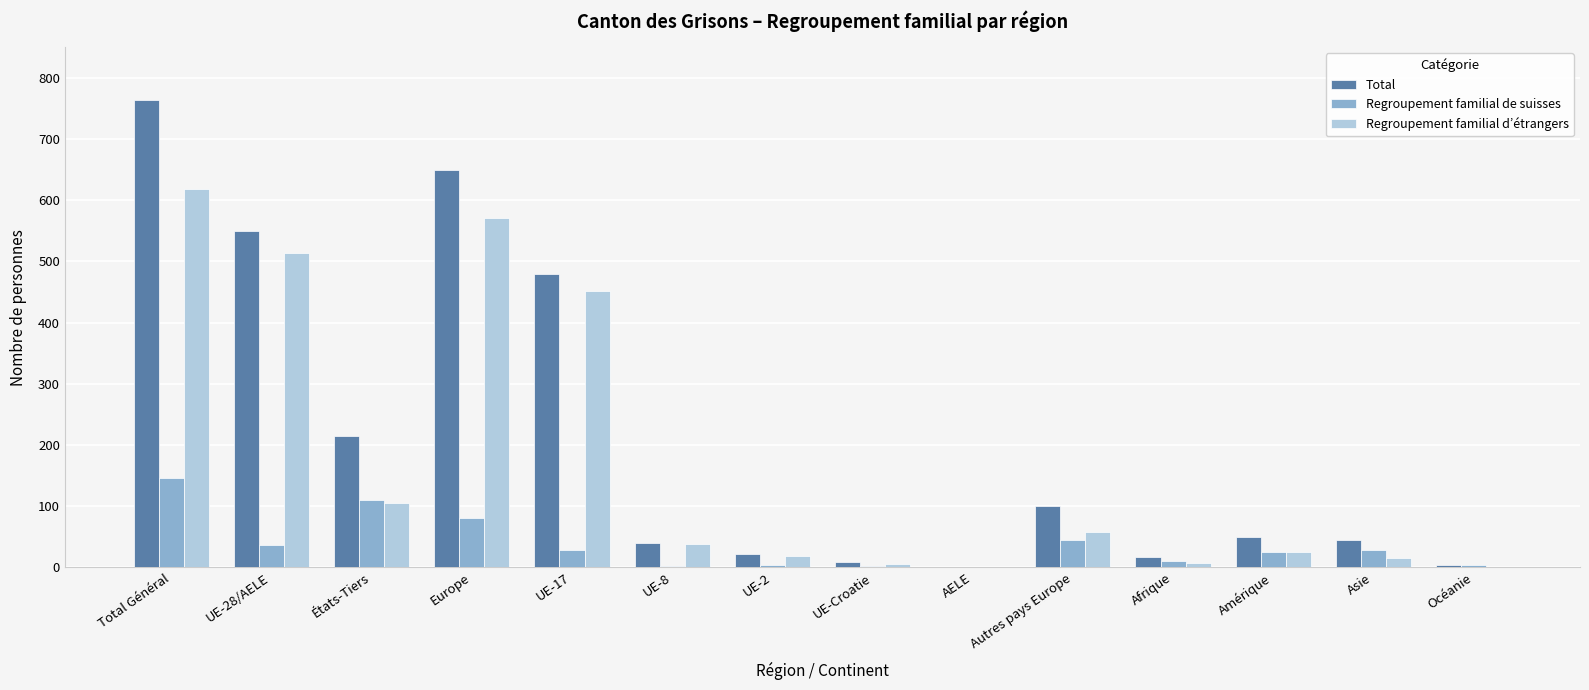

What is the sum of all Regroupement familial d’étrangers values?

2424